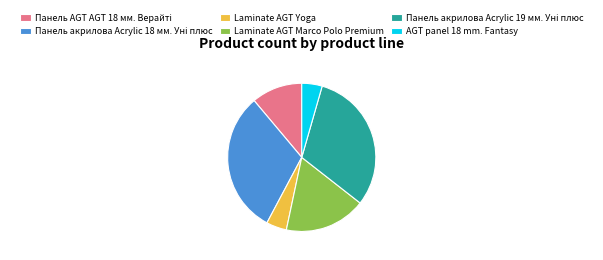

Which has a higher value, Laminate AGT Marco Polo Premium or AGT panel 18 mm. Fantasy?

Laminate AGT Marco Polo Premium